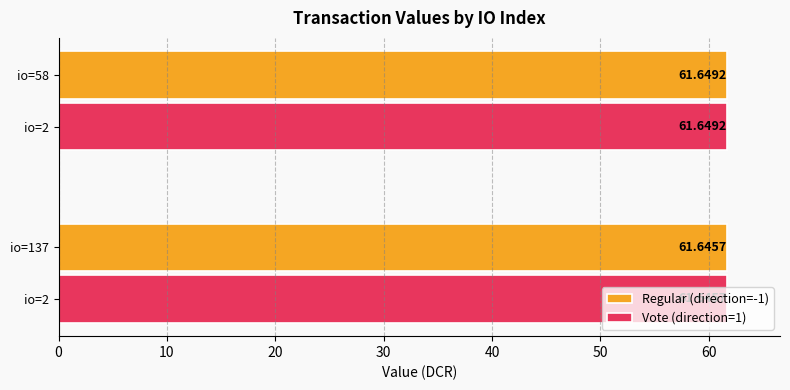

List the labels in order of Regular (direction=-1) value, smallest first.

io=137, io=2